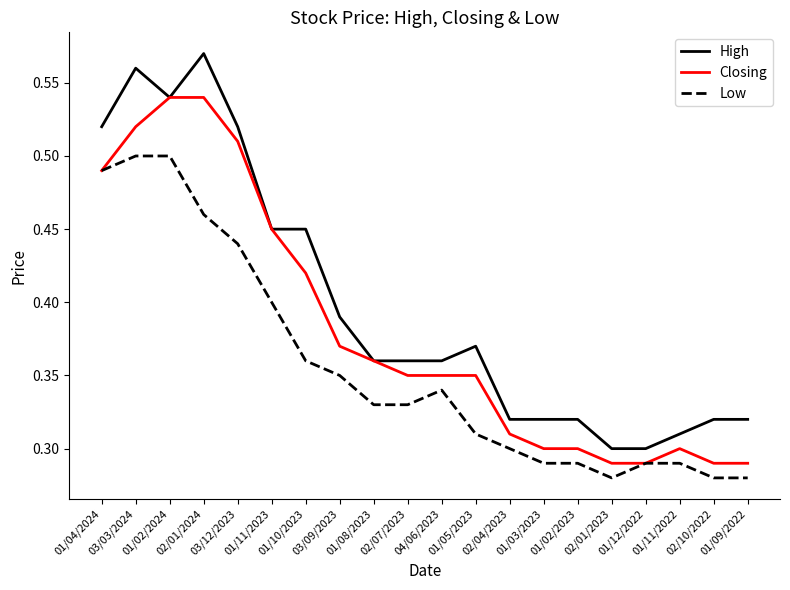

Rank the series by their maximum value, from highest to lowest.

High, Closing, Low